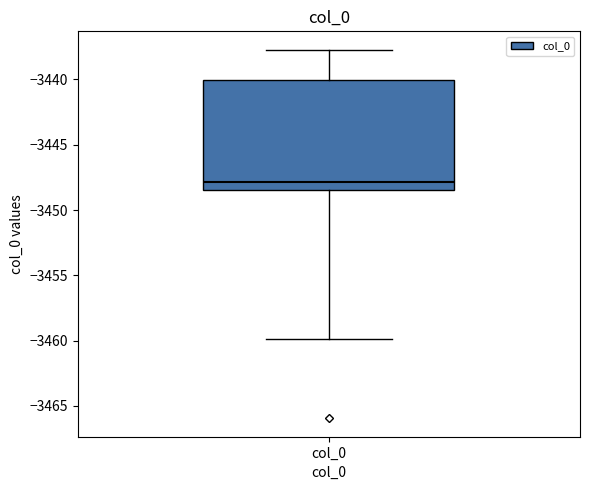

Read this box plot against the y-axis: the position of the median line, the range covered by the box, and the ends of both whiskers. The values are not printed on the chart, so give them approximately, as read against the axis.

median -3448.0, box -3448.5 to -3440.0, whiskers -3460.0 to -3437.5